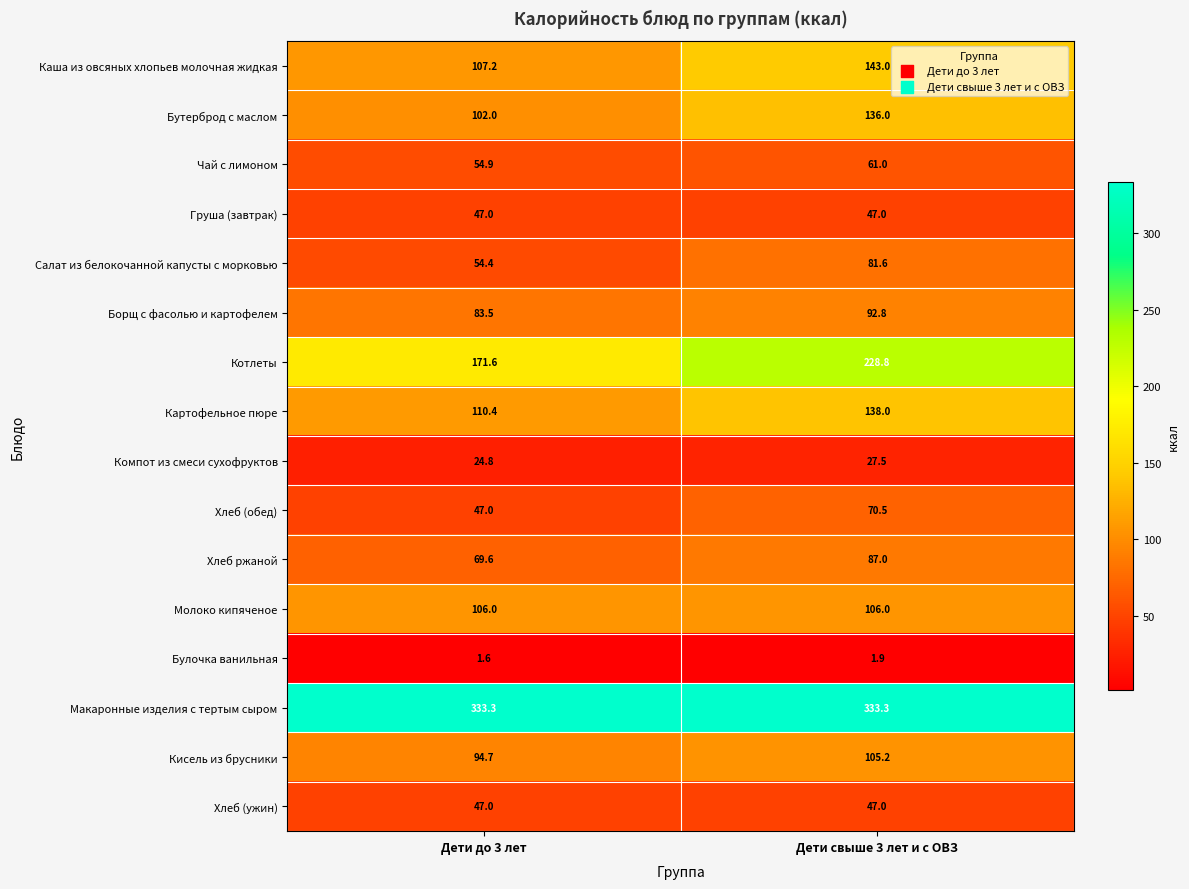

Which category has the highest value in the Котлеты series?

Дети свыше 3 лет и с ОВЗ